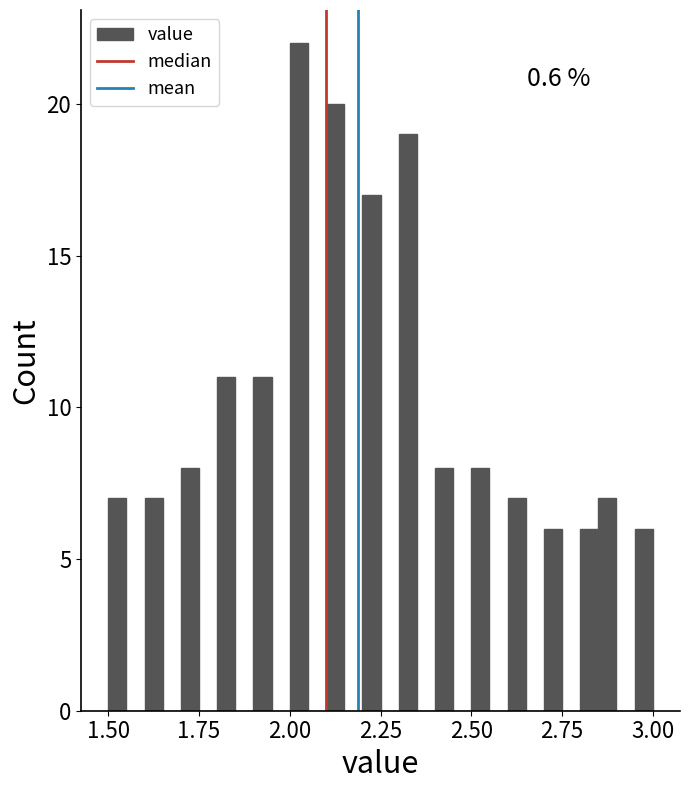

Around what value on the x-axis is the tallest bar? Give the approximate position of its centre, as read against the axis.

2.05